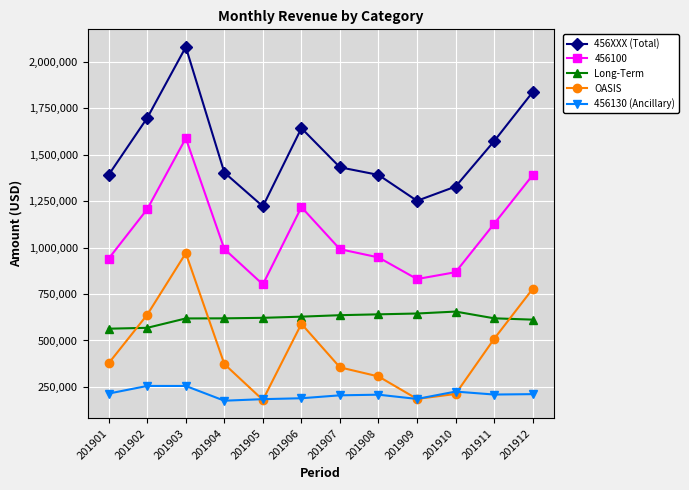

Which series has the widest spread of values?

456XXX (Total)